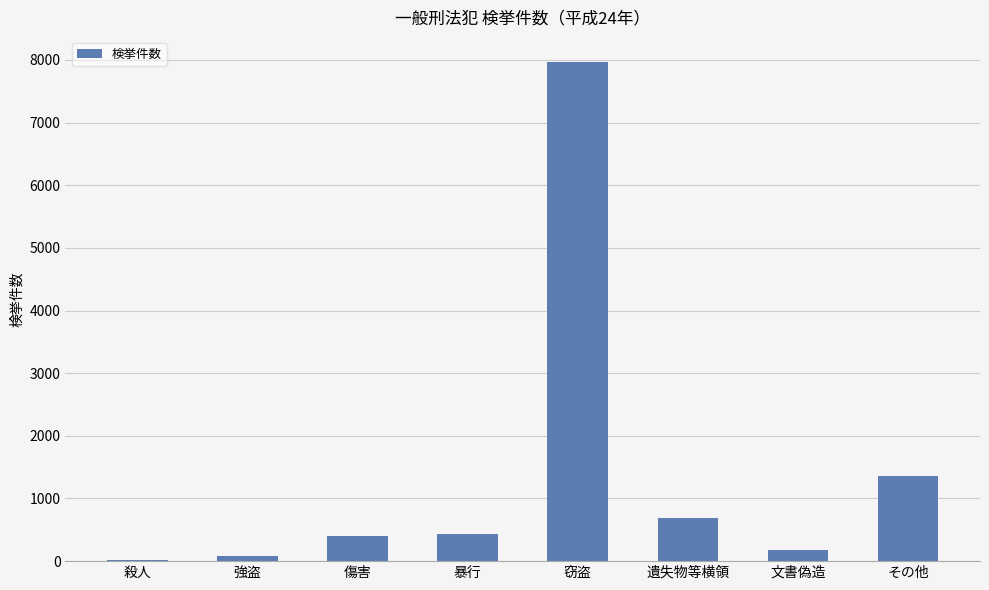

True or false: the data shows 429 at 暴行.

True